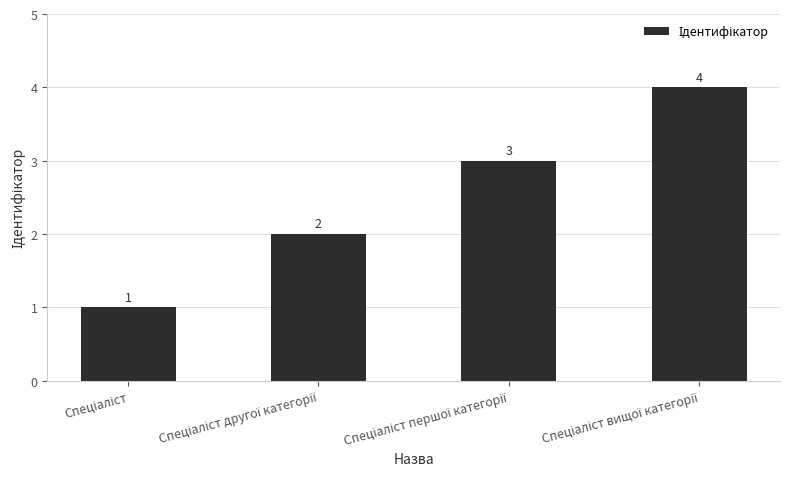

What is the maximum value shown in the chart?

4